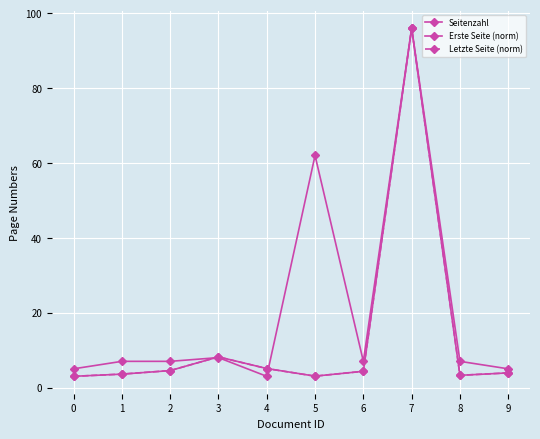

What is the average value of the Erste Seite (norm) series?

13.5